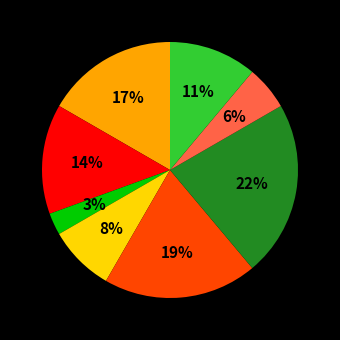

Is there a majority slice in this chart?

No